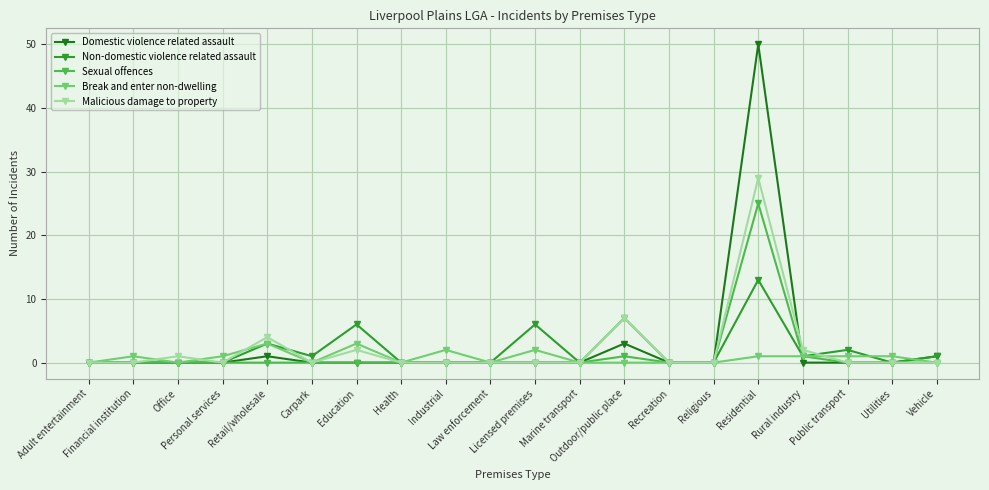

After their last crossing, which series has the higher values: Malicious damage to property or Non-domestic violence related assault?

Non-domestic violence related assault